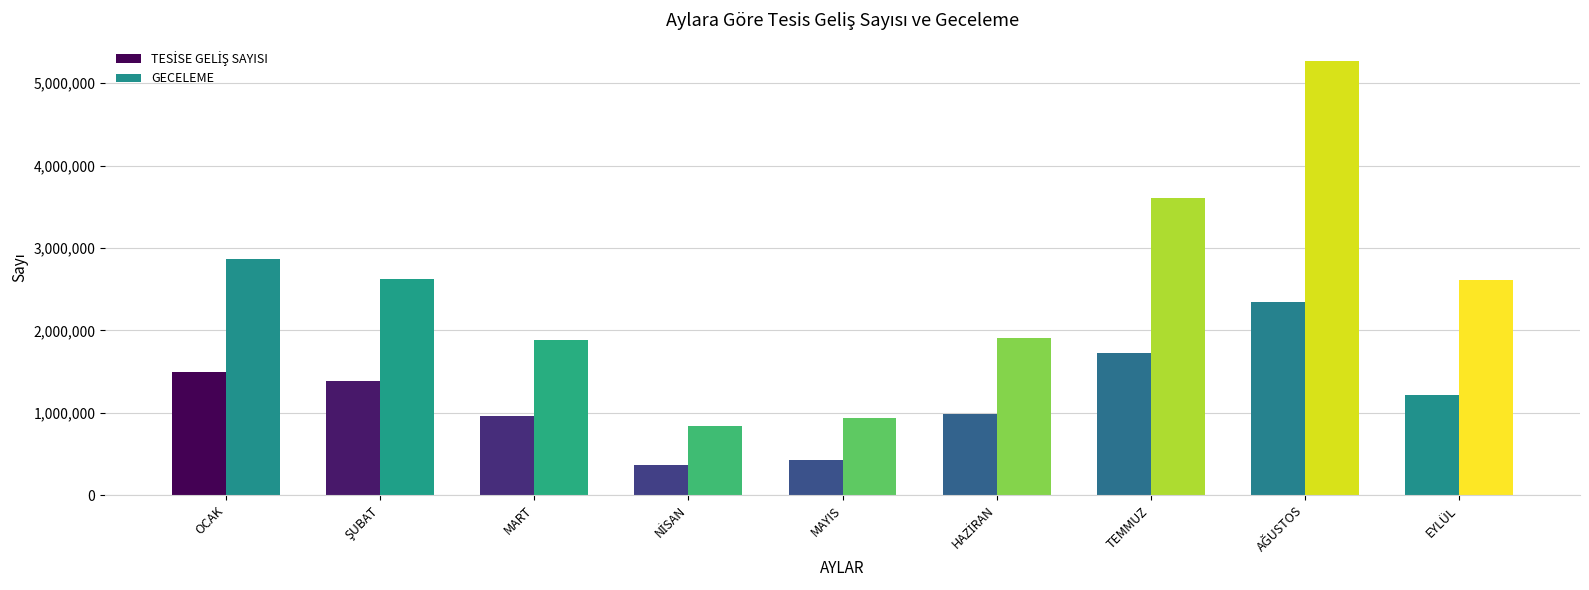

Are the bars horizontal?

No